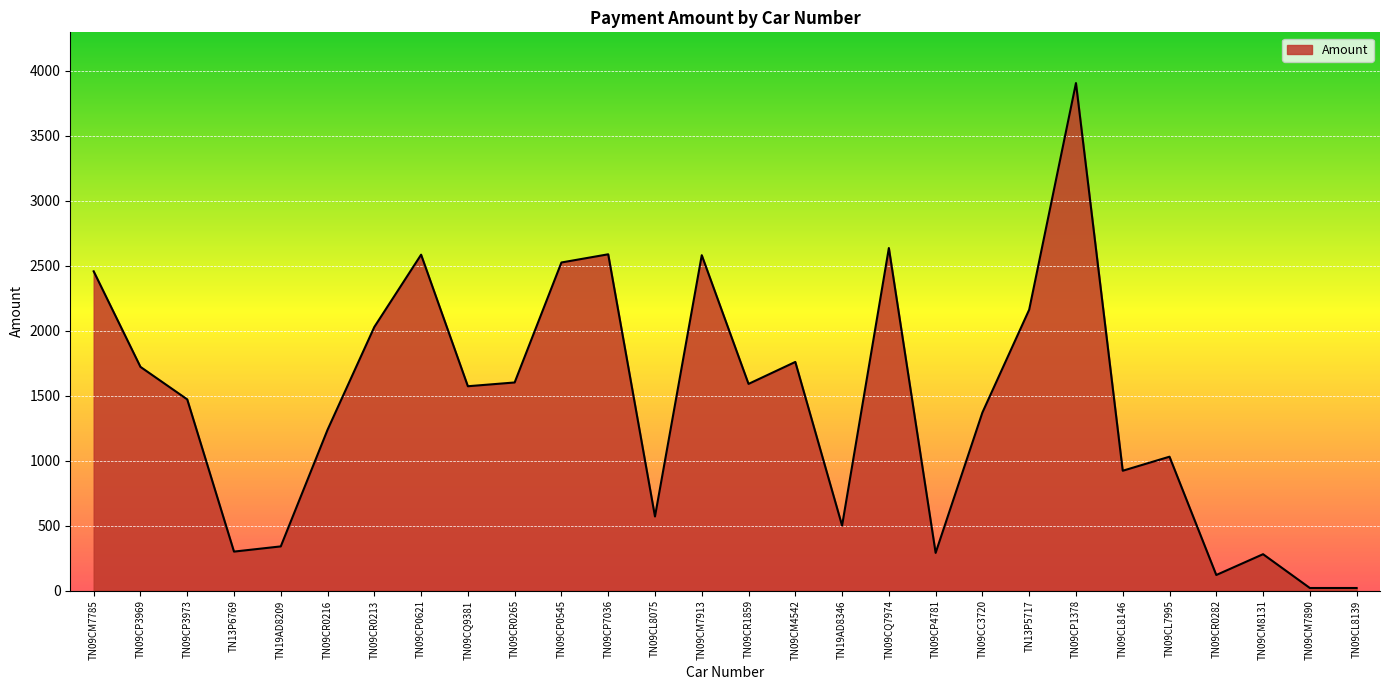

True or false: the data has more than 2 interior local peaks.

True